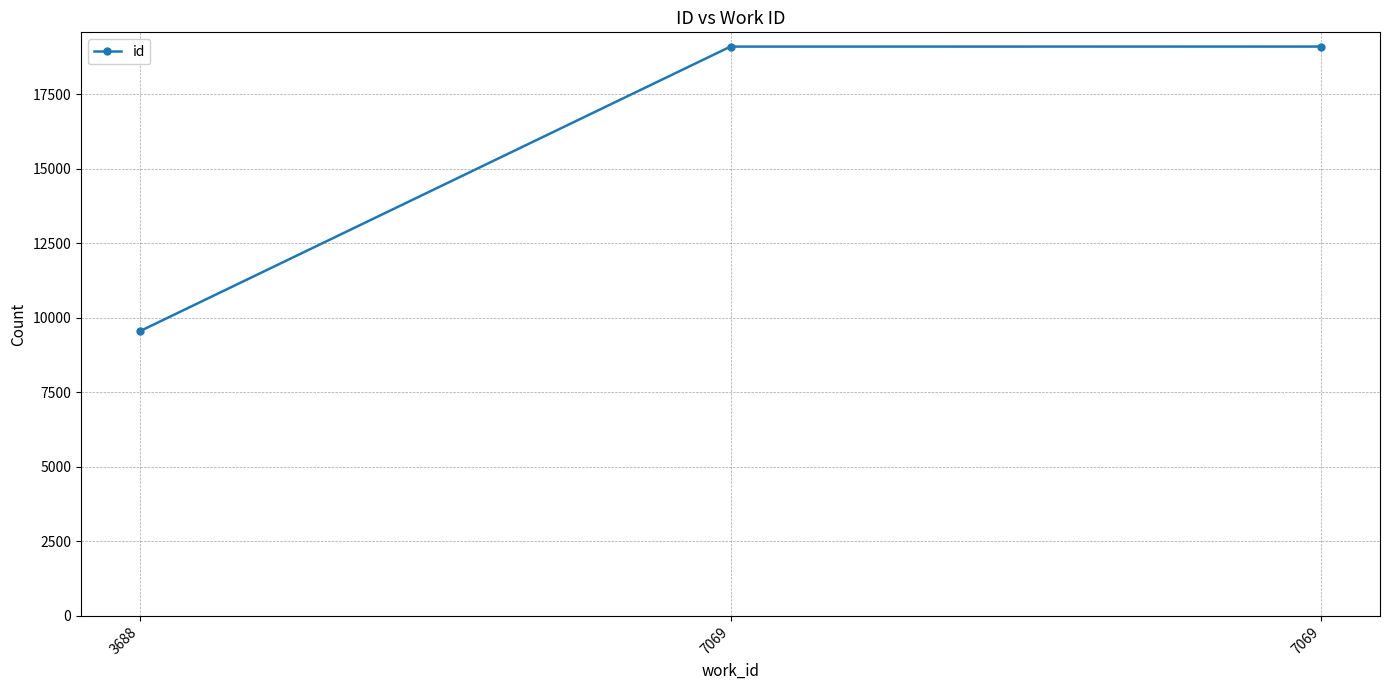

Does the chart display data point markers on the line(s)?

Yes